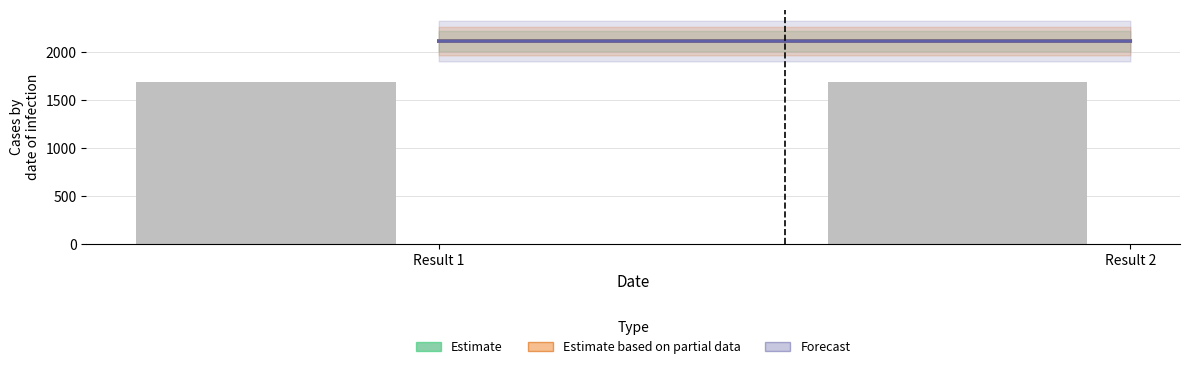

Is it true that the value at Result 2 is 756.6?

False